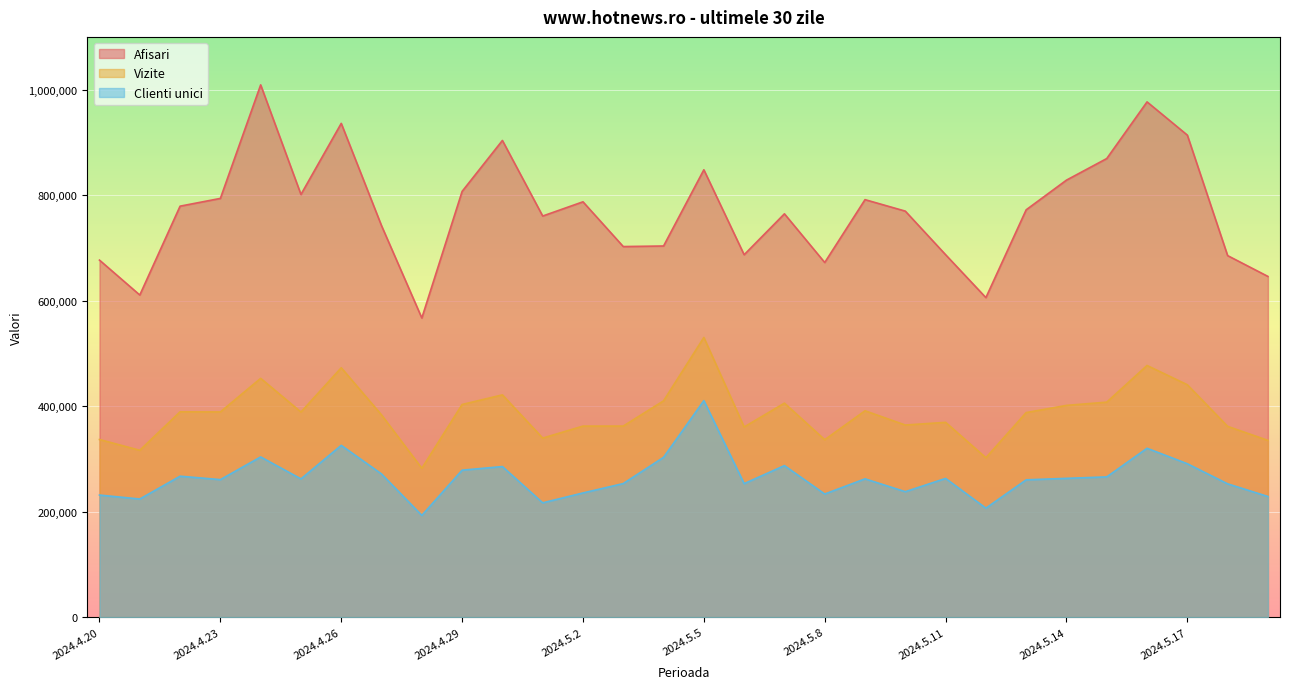

How many lines are shown in the chart?

3